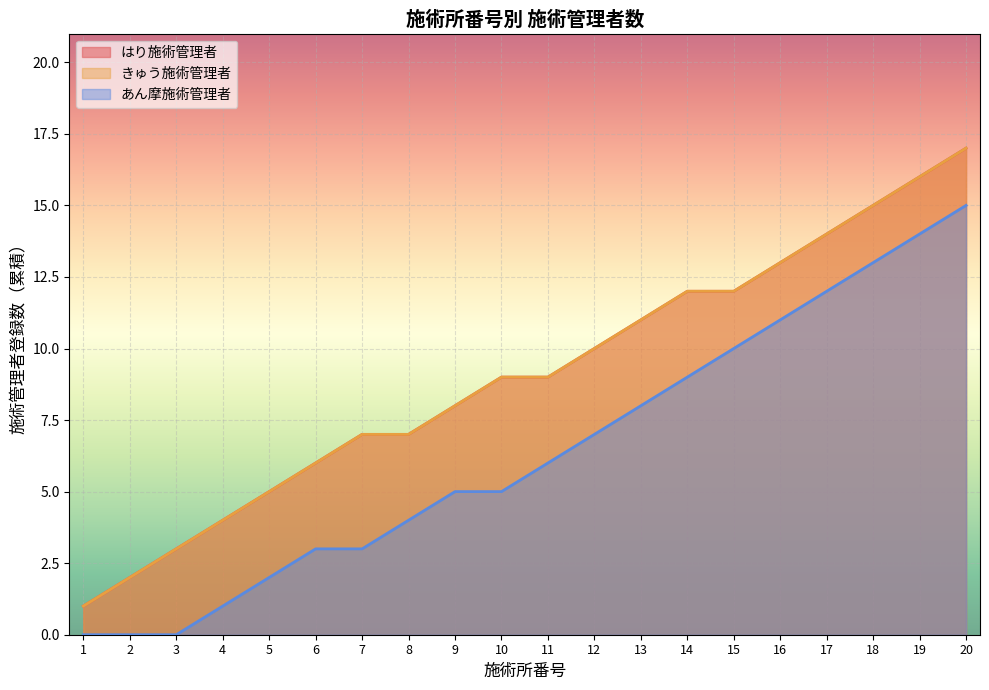

The あん摩施術管理者 series shows -10 at 3. True or false?

False